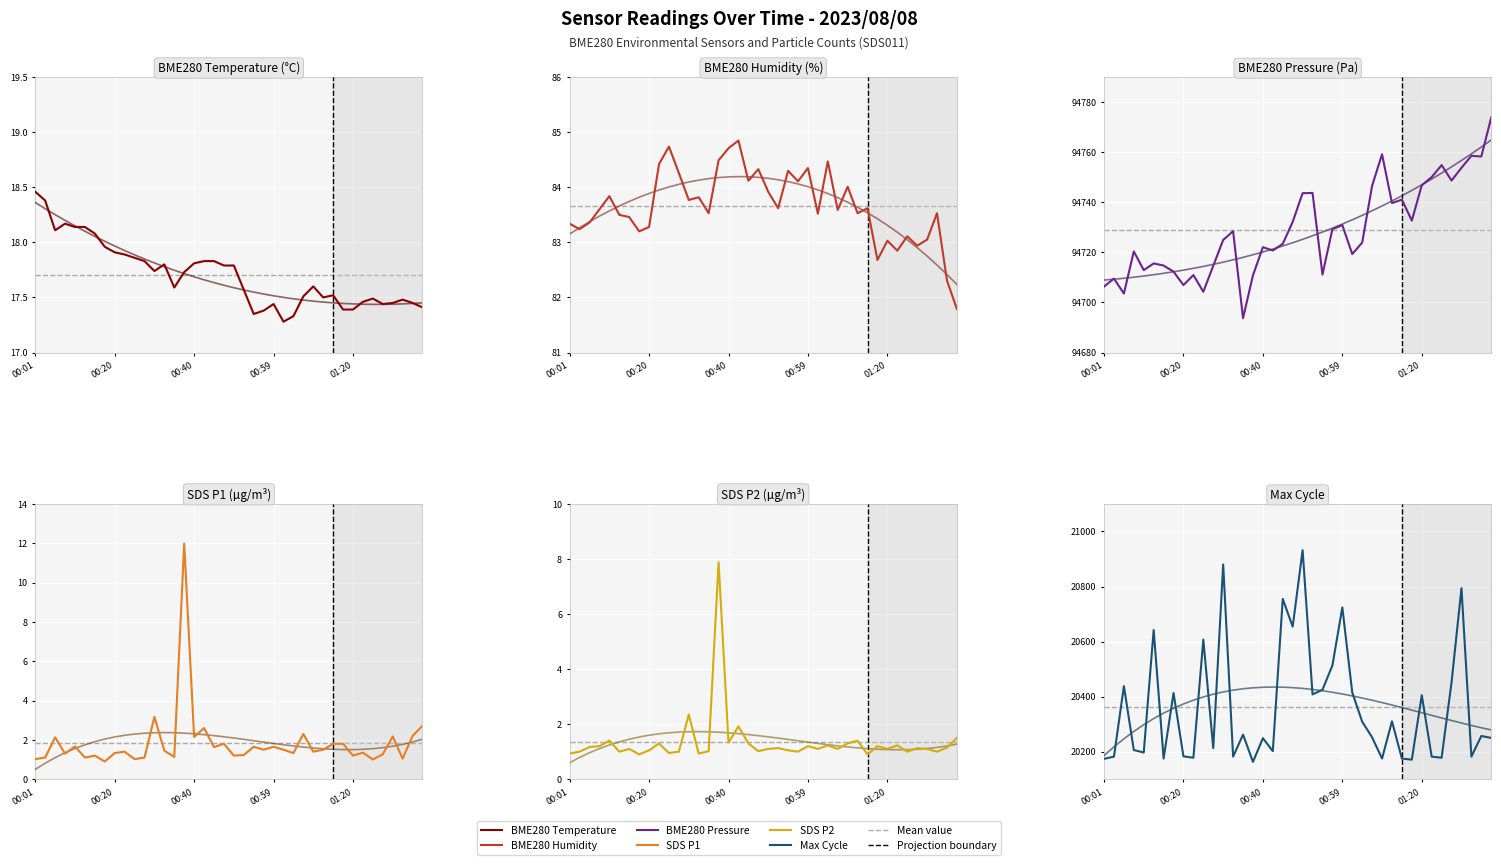

True or false: SDS_P1 has a value of 2.3 at 01:07.

True